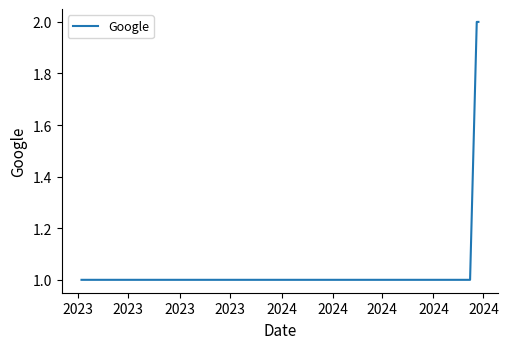

Reading left to right, extract all data points from this chart.

1	1	1	1	1	2	2